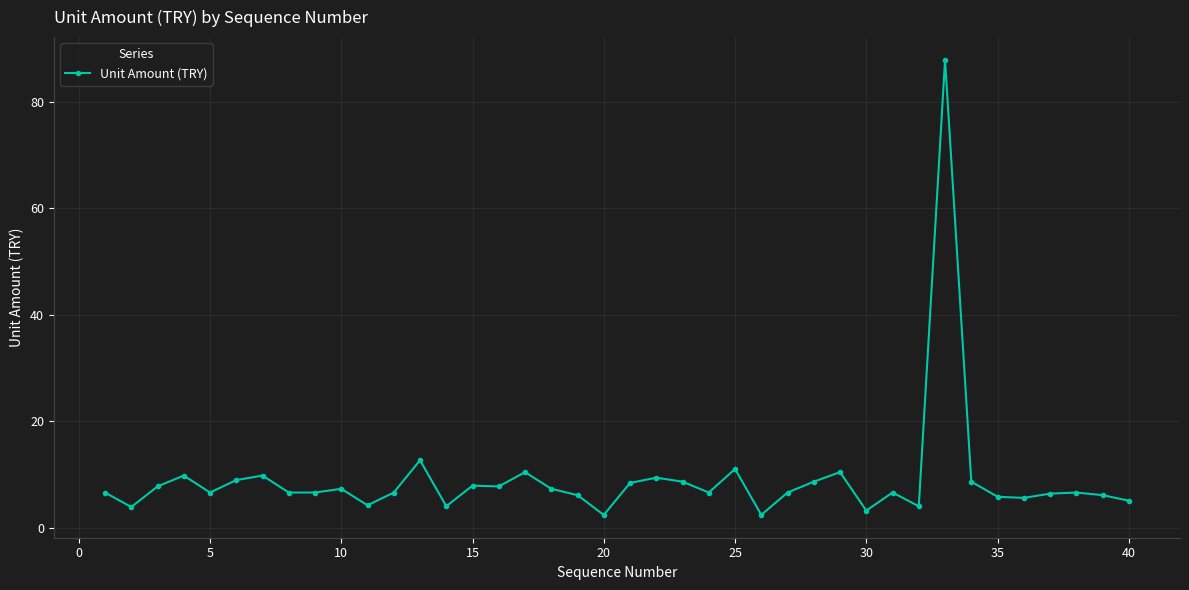

What is the smallest value displayed?

2.4